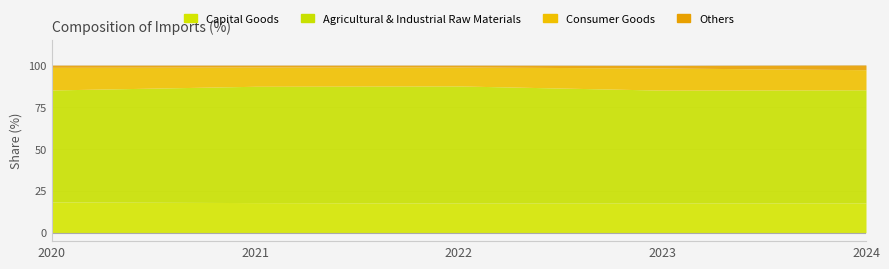

How many categories are shown in the chart?

5